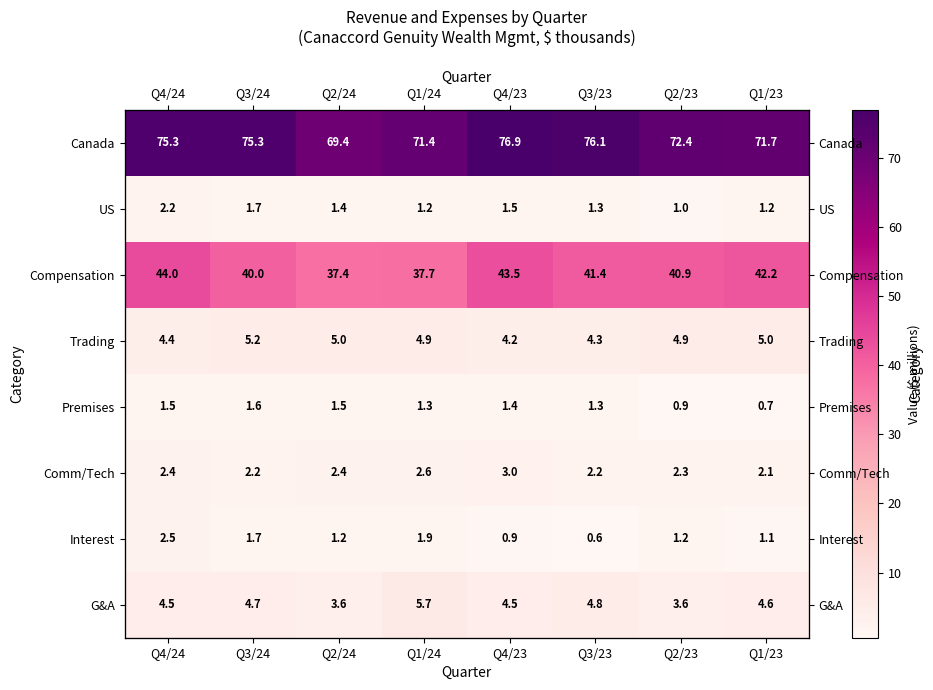

What is the total value across all series at Q4/24?

137.0